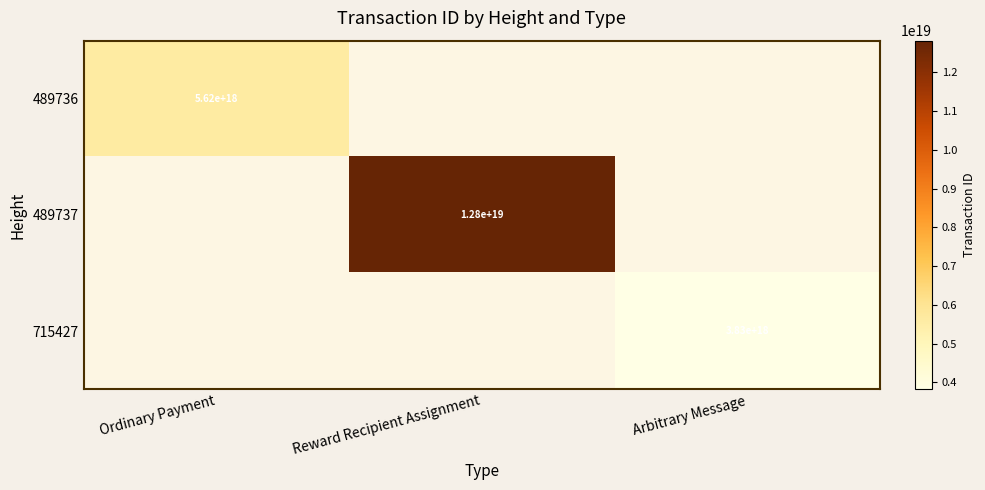

The 489737 series shows 12800000000000000000 at Reward Recipient Assignment. True or false?

True